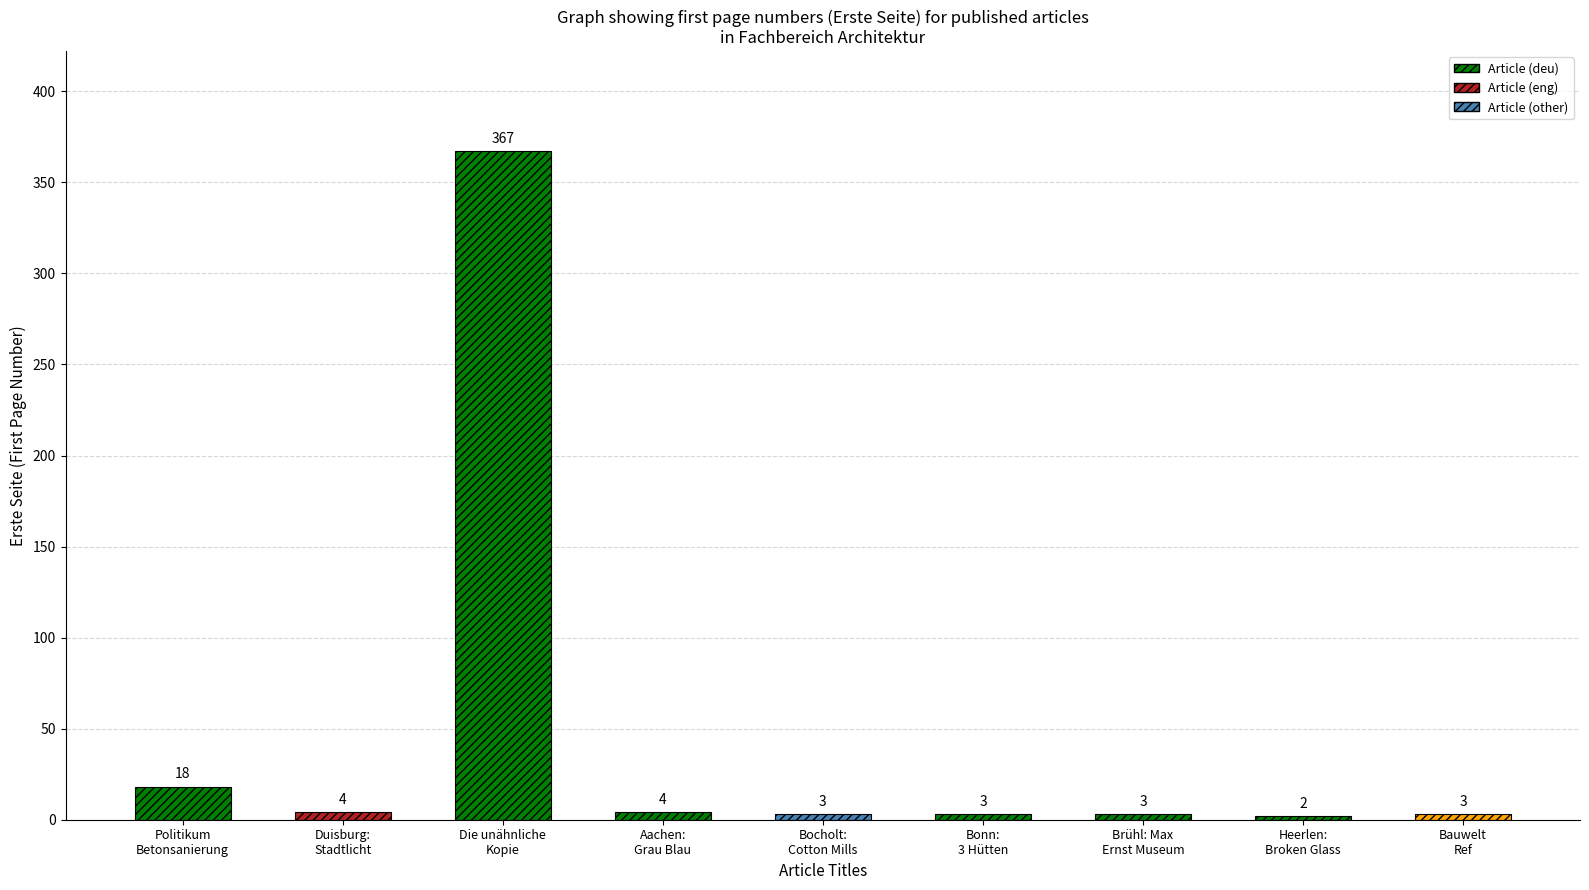

What is the label of the 3rd bar from the left?

Die unähnliche
Kopie